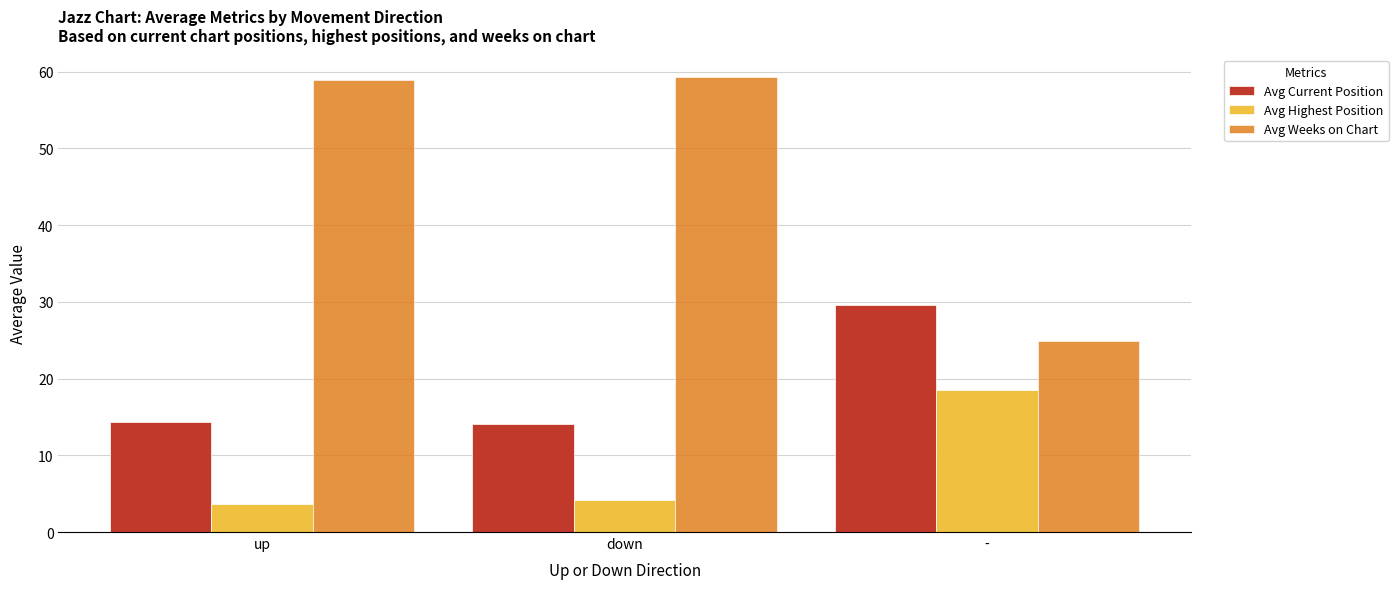

What is the sum of the Avg Current Position values at - and down?

43.8